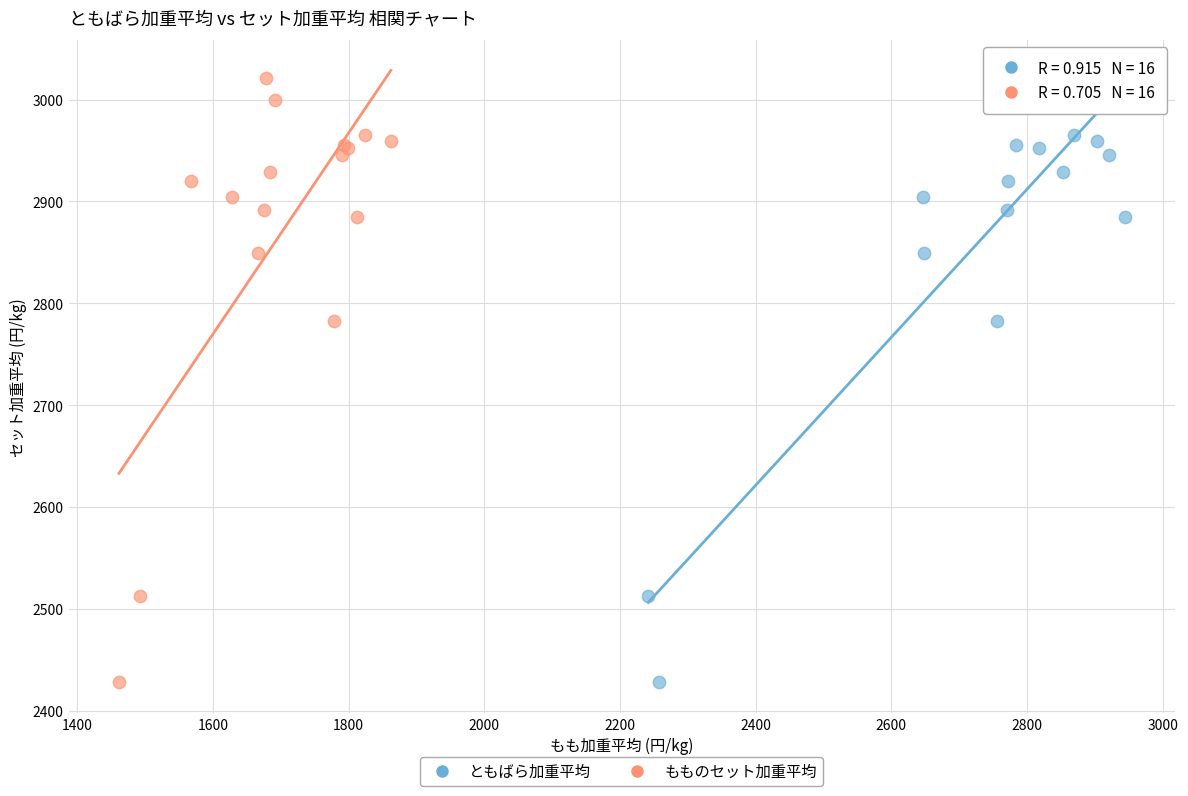

What are all the series names shown in the legend?

ともばら加重平均, もものセット加重平均